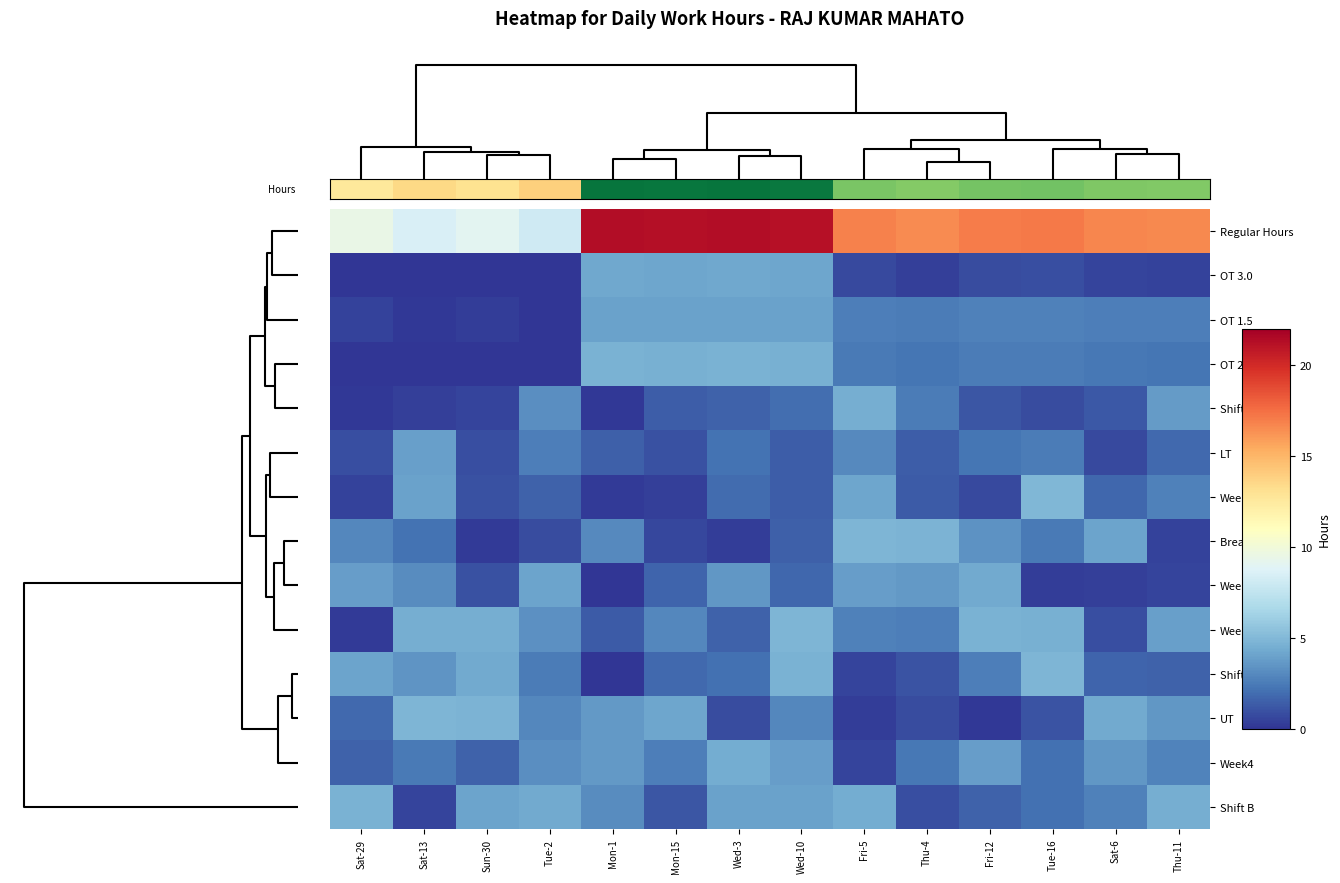

At which category is the sum across all series the highest?

Wed-10